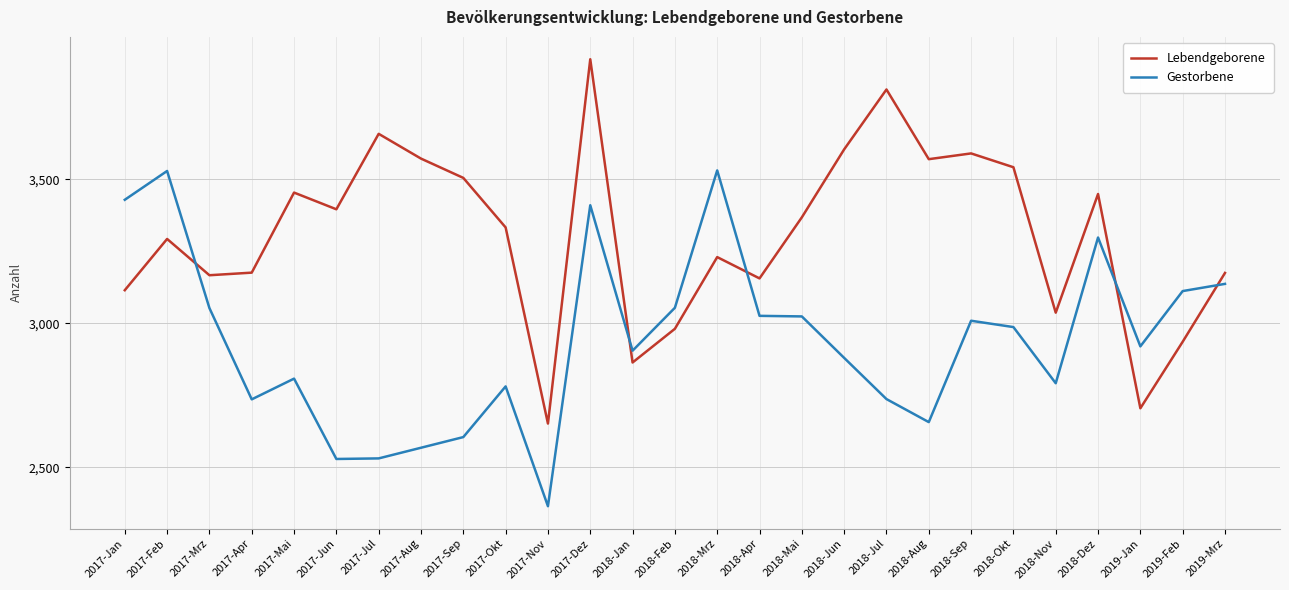

Where is the first local maximum for Gestorbene?

2017-Feb